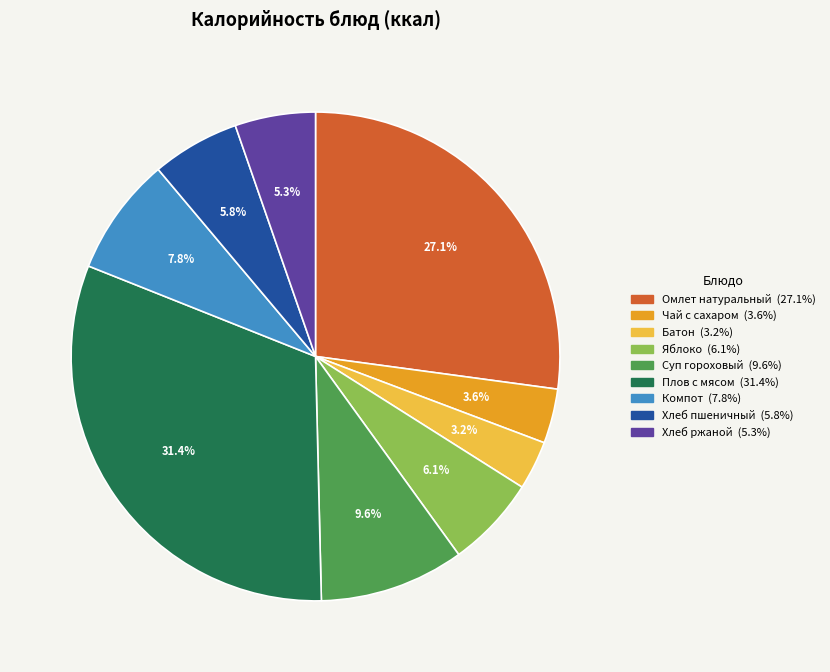

Between Хлеб пшеничный and Омлет натуральный, which is larger?

Омлет натуральный